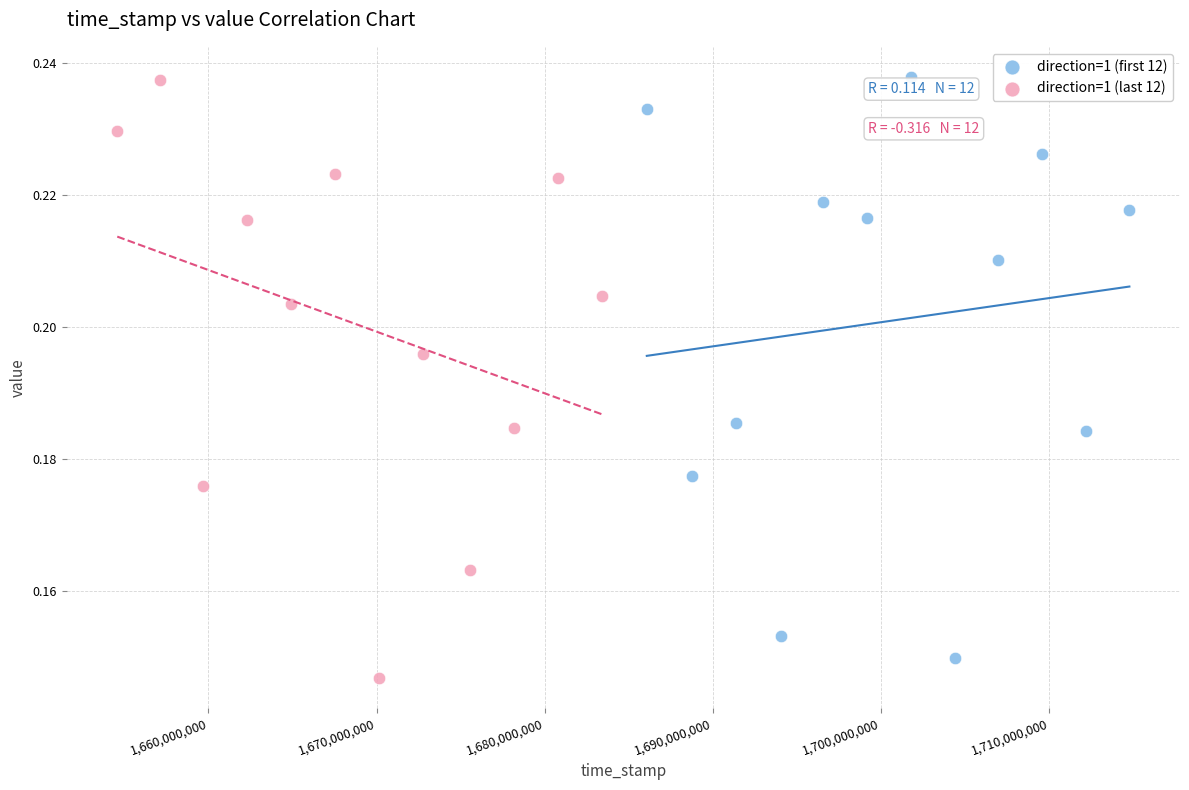

What are all the series names shown in the legend?

direction=1 (first 12), direction=1 (last 12)